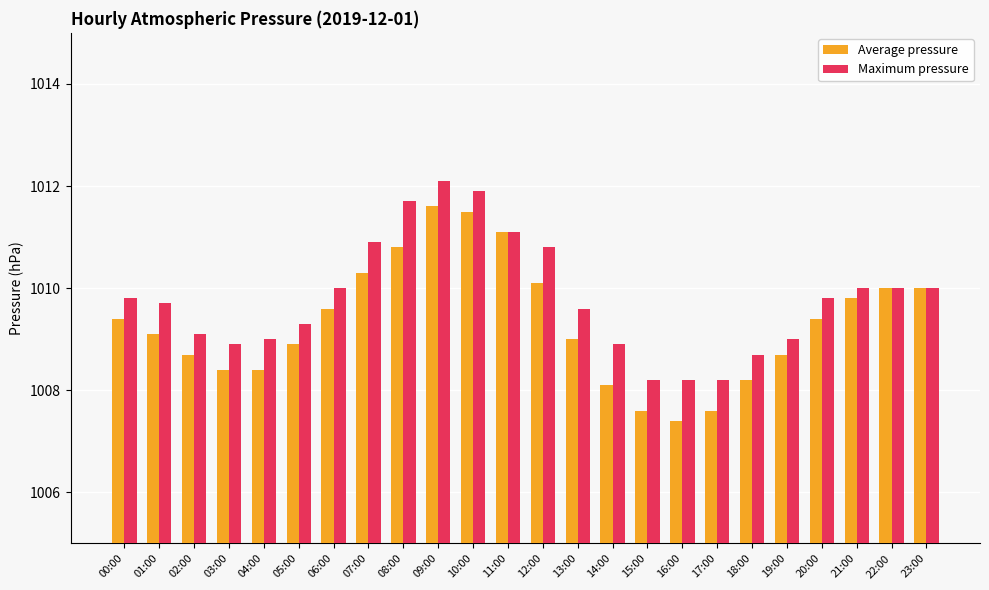

At which category is the sum across all series the highest?

09:00